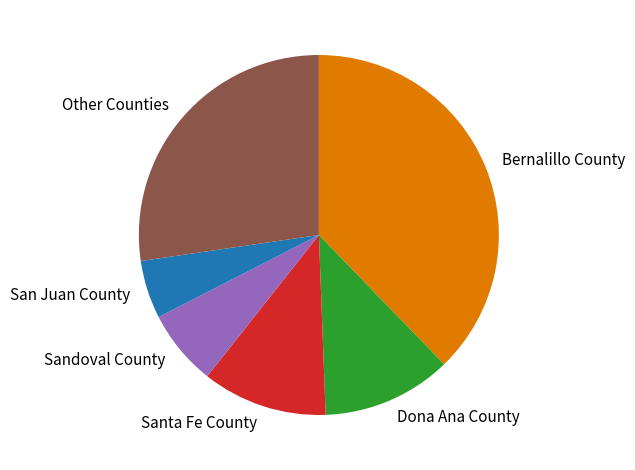

Does Other Counties account for over 50% of the chart?

No